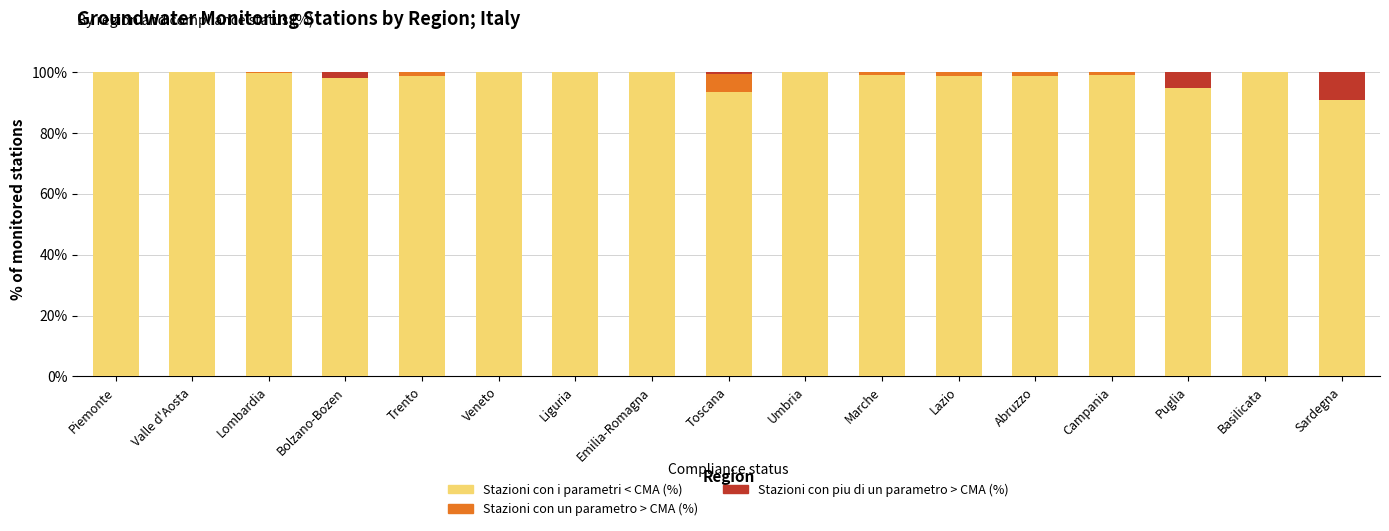

What are all the series names shown in the legend?

Stazioni con i parametri < CMA (%), Stazioni con un parametro > CMA (%), Stazioni con piu di un parametro > CMA (%)